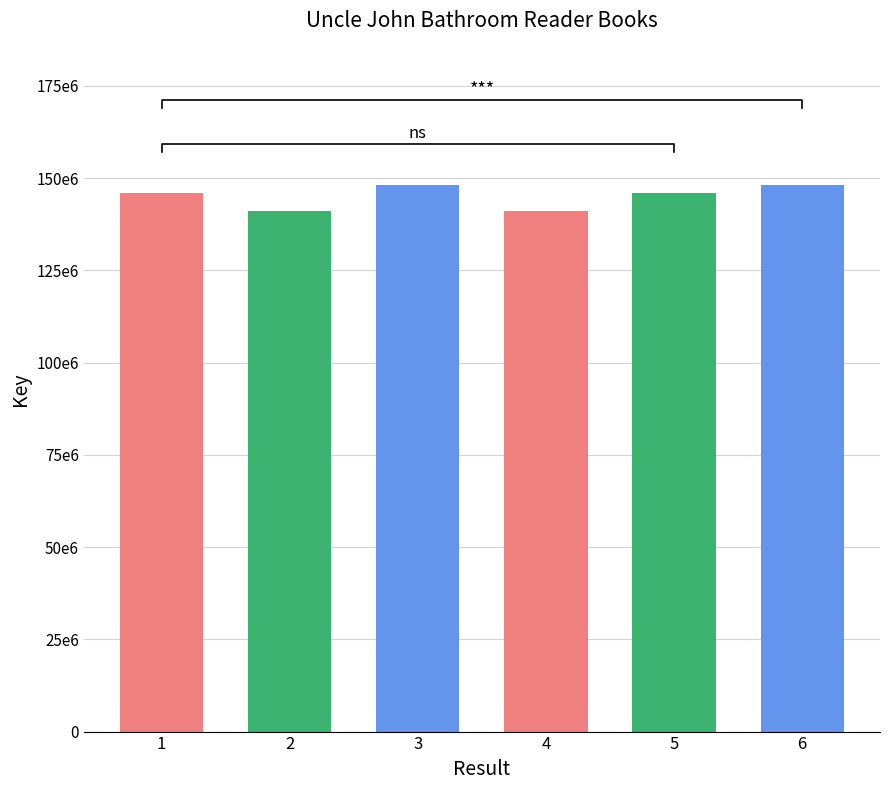

Are the bars horizontal?

No